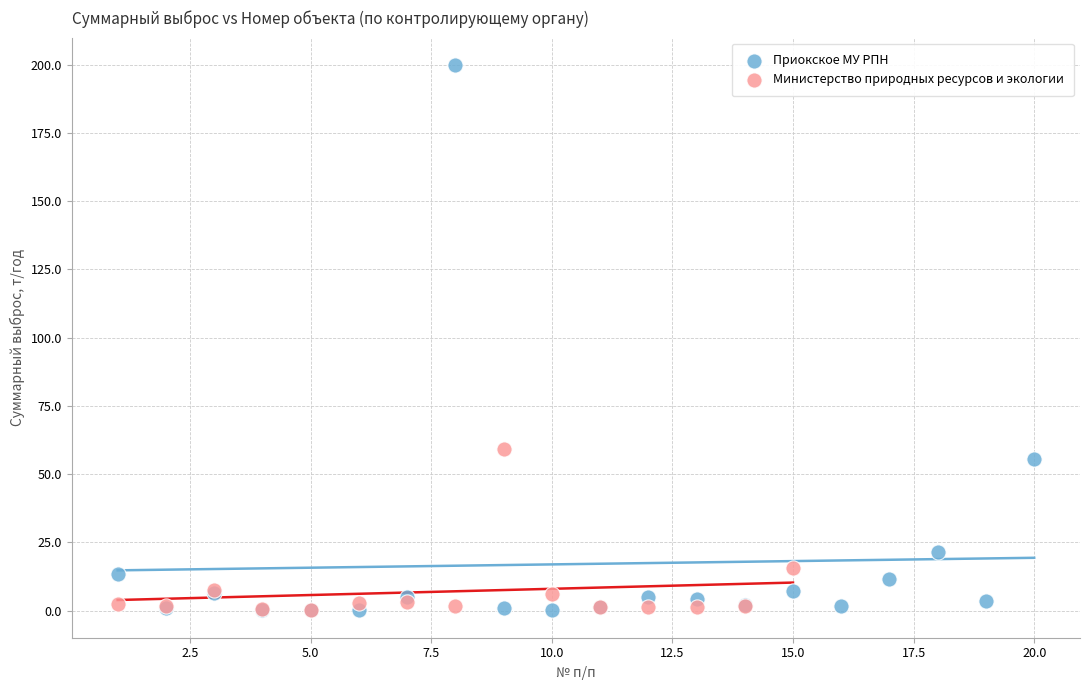

Which series contains the highest Y value?

Приокское МУ РПН